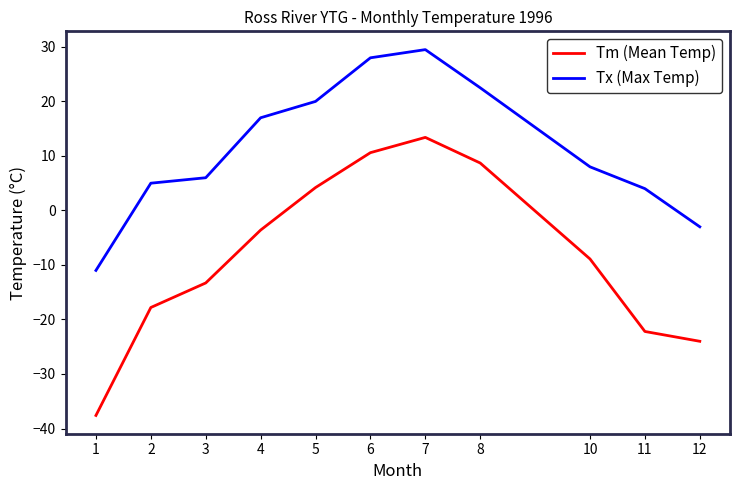

True or false: Tx (Max Temp) and Tm (Mean Temp) cross at least once.

False